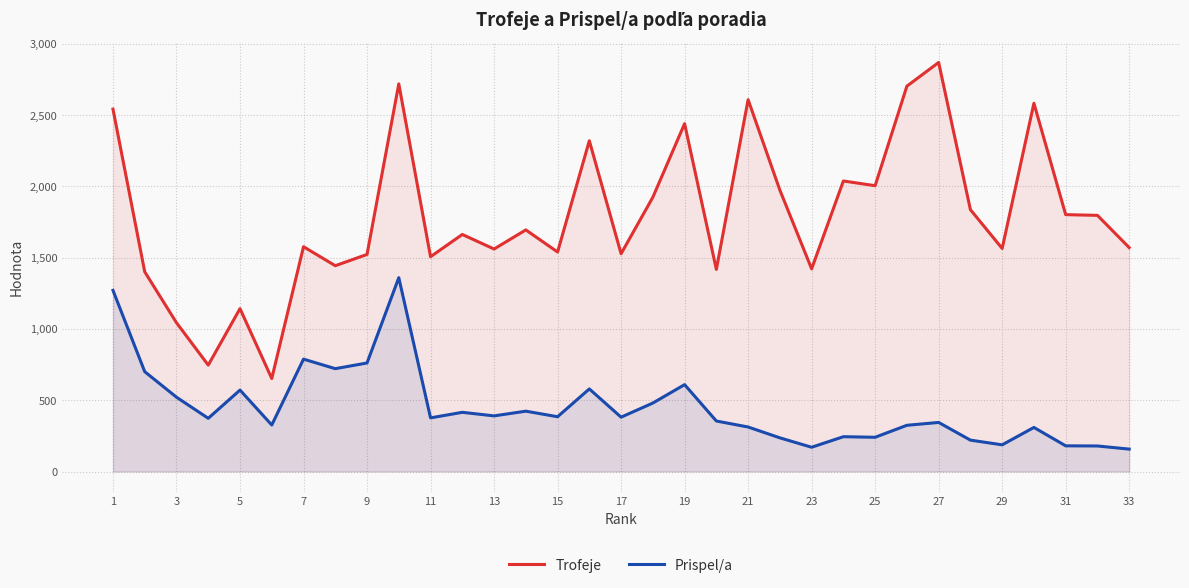

What is the lowest value of the Trofeje series?

652